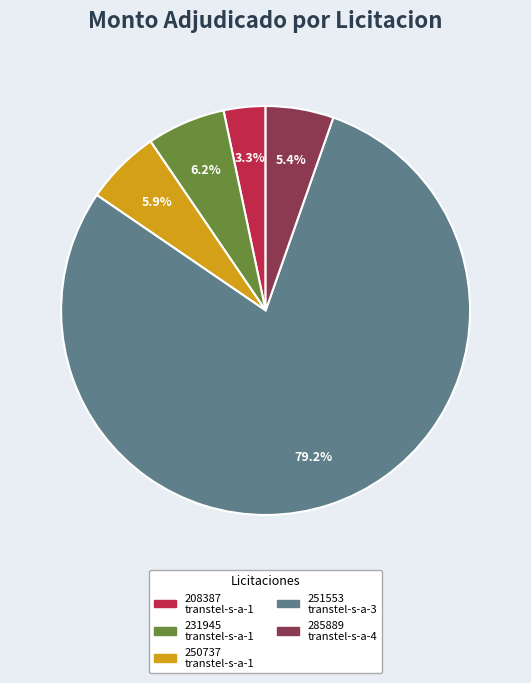

Which has a higher value, 251553 transtel-s-a-3 or 208387 transtel-s-a-1?

251553 transtel-s-a-3